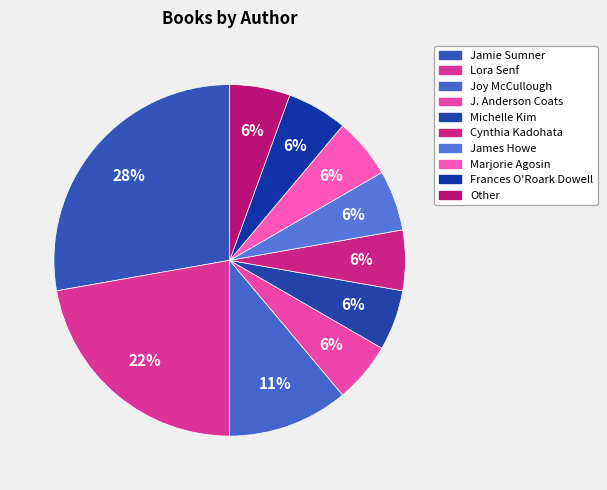

How many segments does this pie chart have?

10